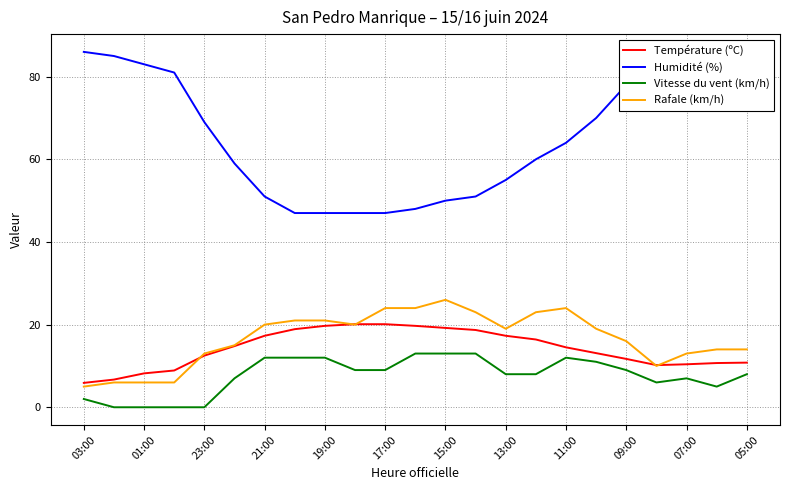

Which series has the largest range (max minus min)?

Humidité (%)